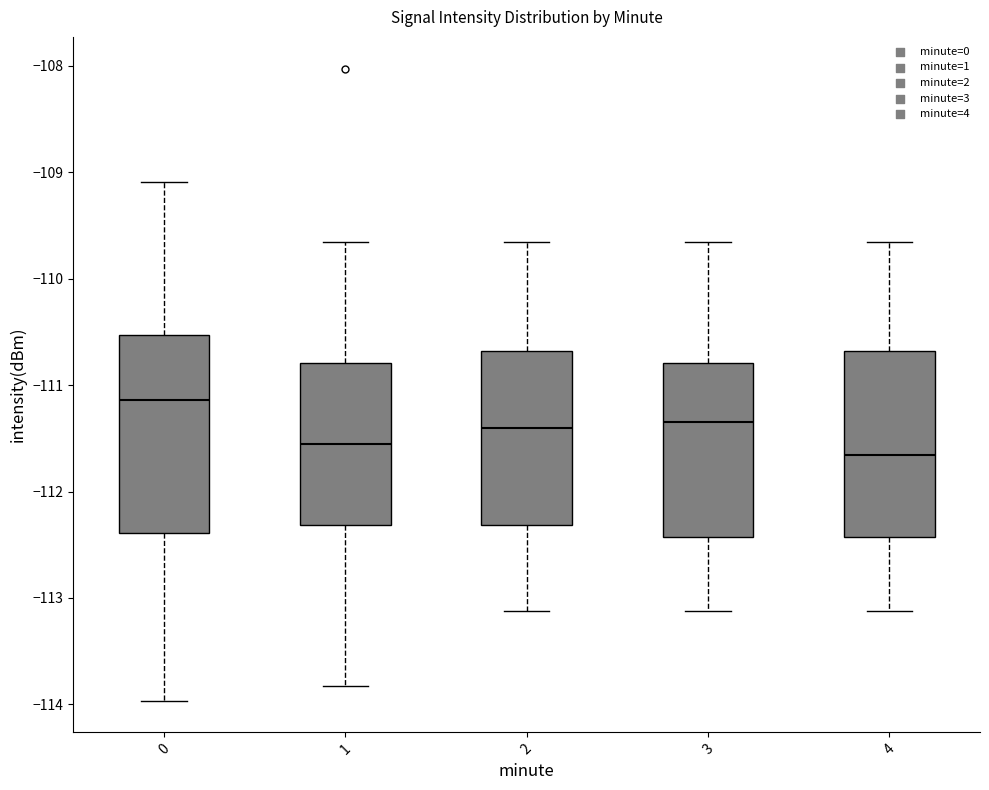

Reading left to right, read every box against the y-axis: the position of its median line, the range the box covers, and the ends of its whiskers. The values are not printed on the chart, so give them approximately, as read against the axis.

0: median -111.1, box -112.4 to -110.5, whiskers -114.0 to -109.1
1: median -111.6, box -112.3 to -110.8, whiskers -113.8 to -109.7
2: median -111.4, box -112.3 to -110.7, whiskers -113.1 to -109.7
3: median -111.3, box -112.4 to -110.8, whiskers -113.1 to -109.7
4: median -111.7, box -112.4 to -110.7, whiskers -113.1 to -109.7